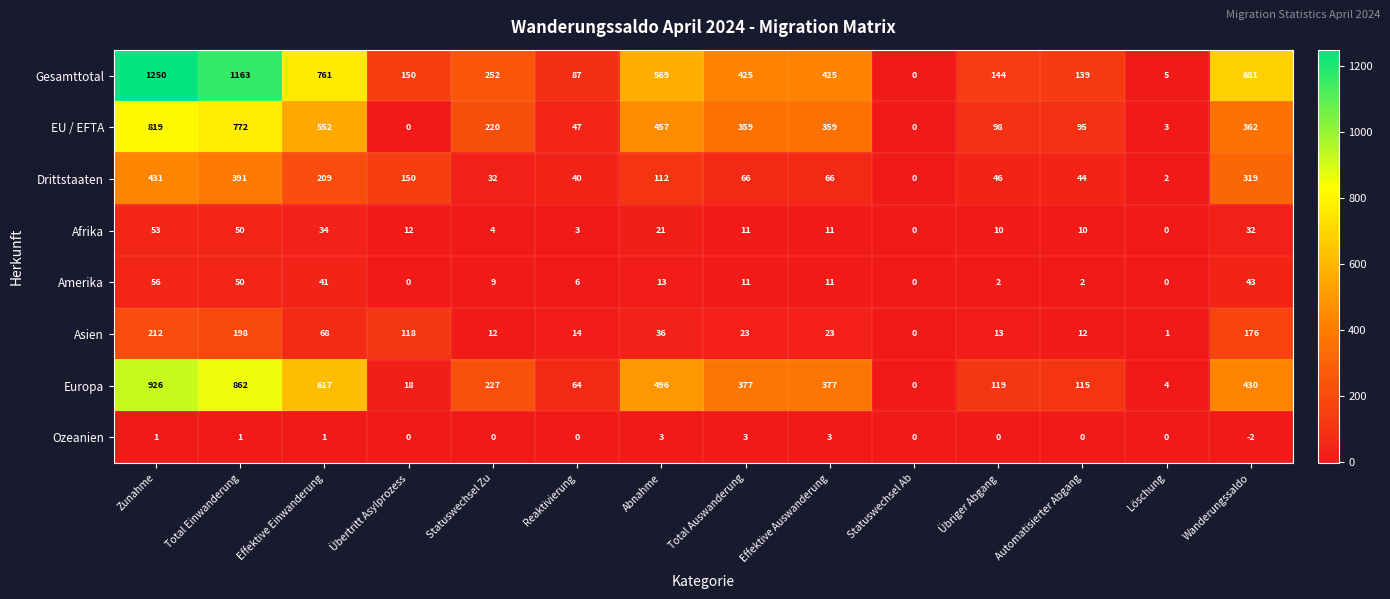

Which series has the largest range (max minus min)?

Gesamttotal